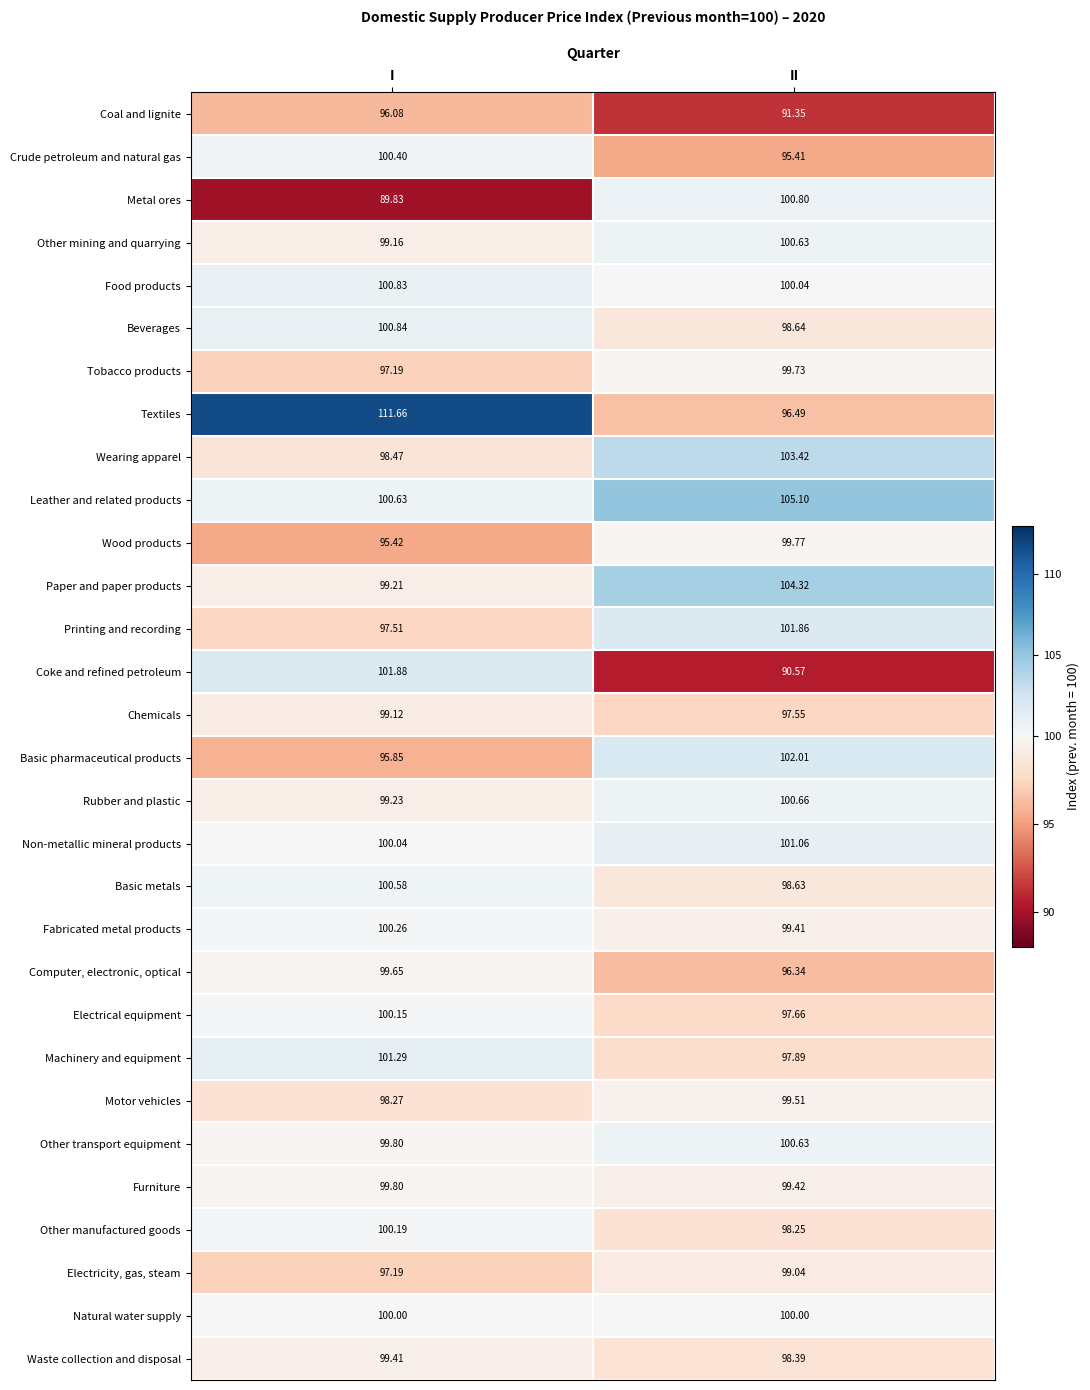

Rank the categories by Rubber and plastic value from highest to lowest.

II, I